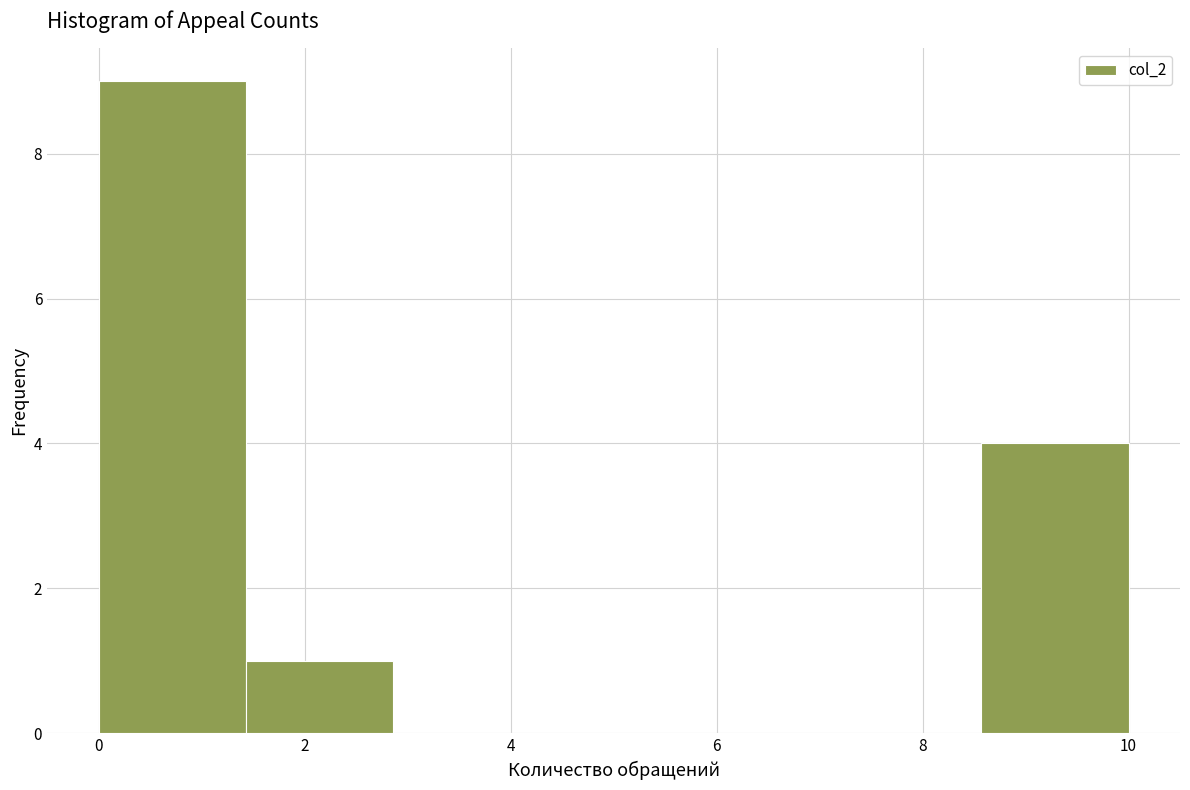

Which range on the x-axis has the tallest bar?

0.0 to 1.4